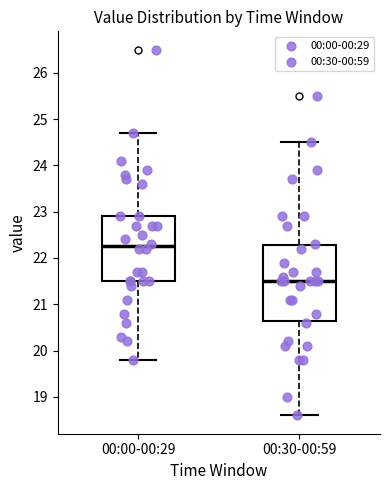

Which box is the tallest, from its lower edge to its upper edge?

00:30-00:59